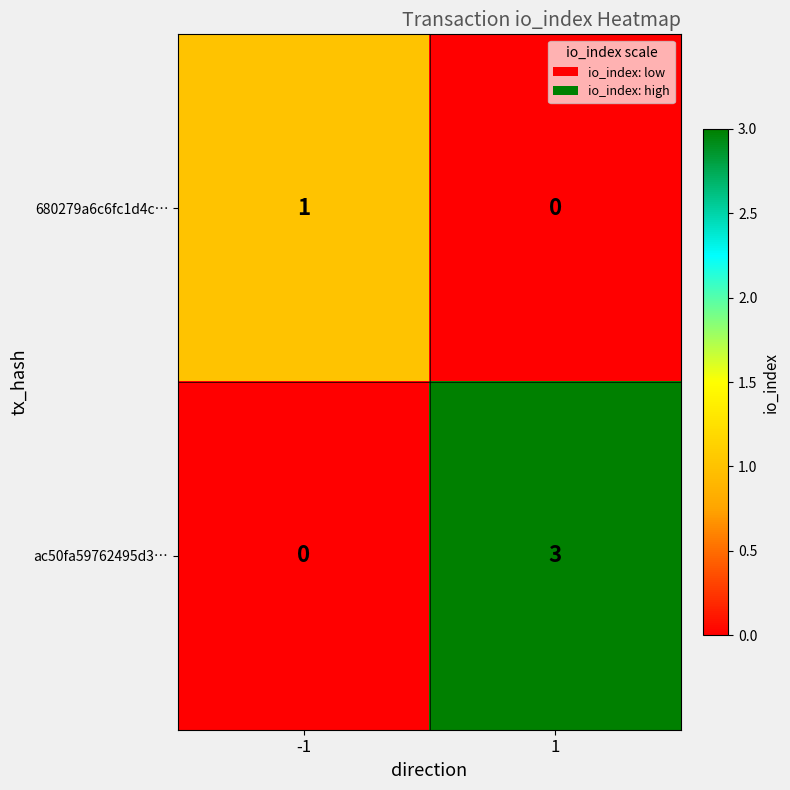

What is the total value across all series at 1?

3